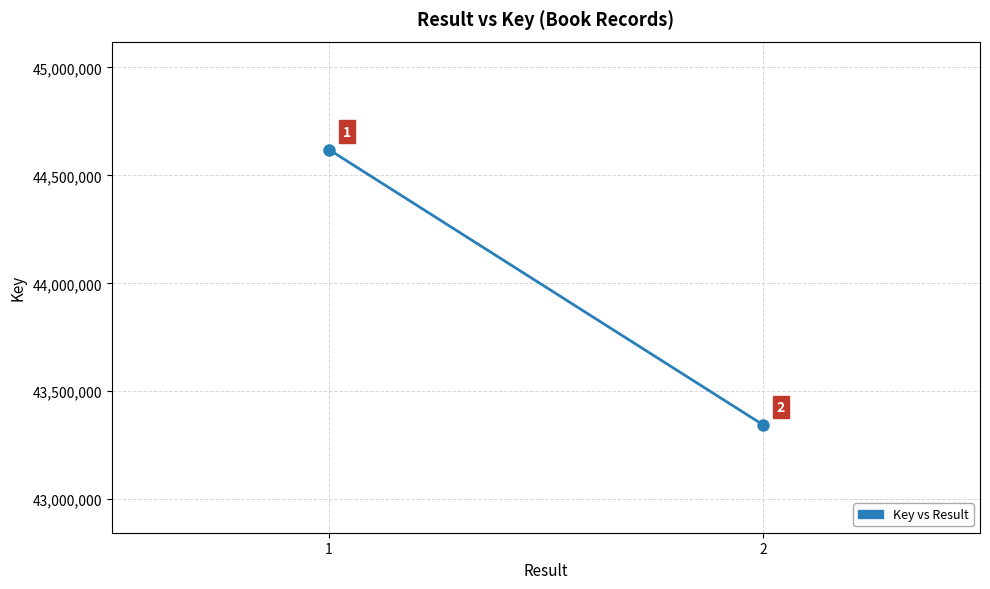

At which label is the value closest to 43982165?

2